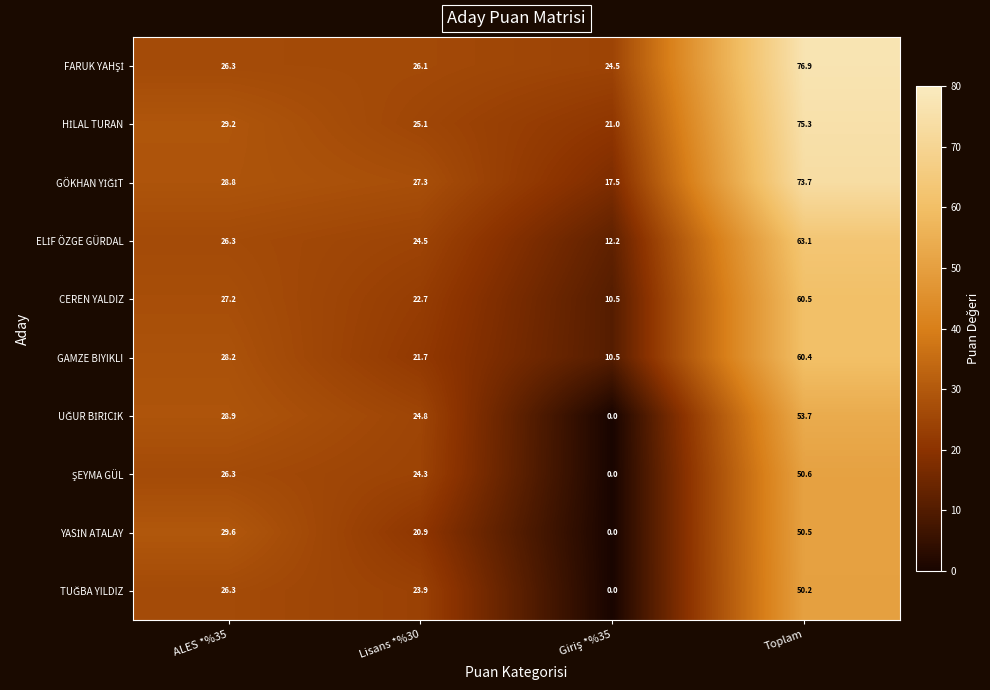

What is the difference between the highest and lowest values at ALES *%35?

3.3